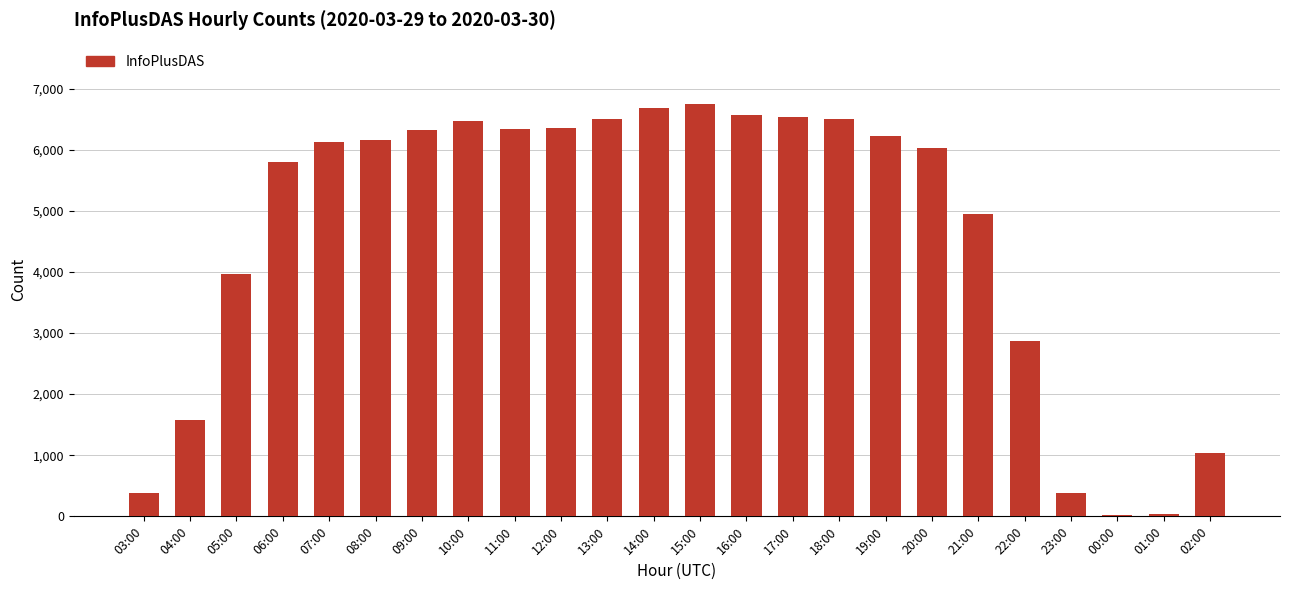

What is the greatest value displayed?

6740